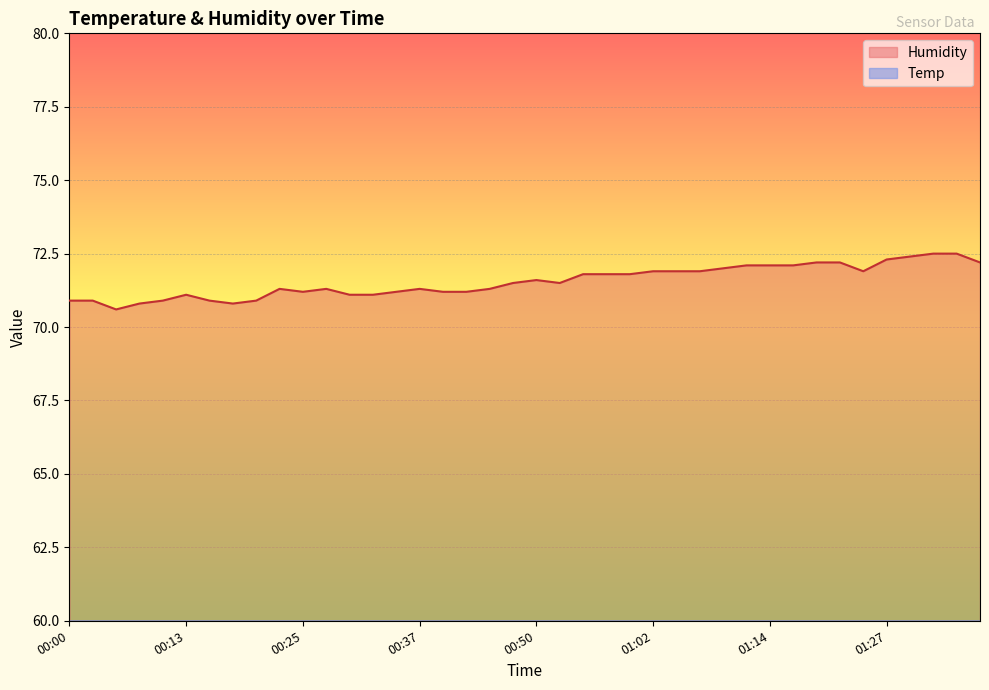

Reading left to right, list all the values displayed in this chart.

Temp: 00:00=12.8	00:02=12.8	00:05=12.8	00:08=12.8	00:10=12.7	00:13=12.7	00:15=12.7	00:18=12.7	00:20=12.7	00:22=12.6	00:25=12.6	00:27=12.6	00:30=12.6	00:32=12.6	00:35=12.6	00:37=12.5	00:40=12.5	00:43=12.5	00:45=12.5	00:47=12.5	00:50=12.5	00:52=12.4	00:55=12.4	00:57=12.4	01:00=12.4	01:02=12.4	01:05=12.4	01:07=12.4	01:10=12.3	01:12=12.3	01:14=12.3	01:17=12.3	01:19=12.3	01:22=12.3	01:24=12.2	01:27=12.2	01:29=12.2	01:31=12.2	01:34=12.2	01:36=12.2
Humidity: 00:00=70.9	00:02=70.9	00:05=70.6	00:08=70.8	00:10=70.9	00:13=71.1	00:15=70.9	00:18=70.8	00:20=70.9	00:22=71.3	00:25=71.2	00:27=71.3	00:30=71.1	00:32=71.1	00:35=71.2	00:37=71.3	00:40=71.2	00:43=71.2	00:45=71.3	00:47=71.5	00:50=71.6	00:52=71.5	00:55=71.8	00:57=71.8	01:00=71.8	01:02=71.9	01:05=71.9	01:07=71.9	01:10=72.0	01:12=72.1	01:14=72.1	01:17=72.1	01:19=72.2	01:22=72.2	01:24=71.9	01:27=72.3	01:29=72.4	01:31=72.5	01:34=72.5	01:36=72.2